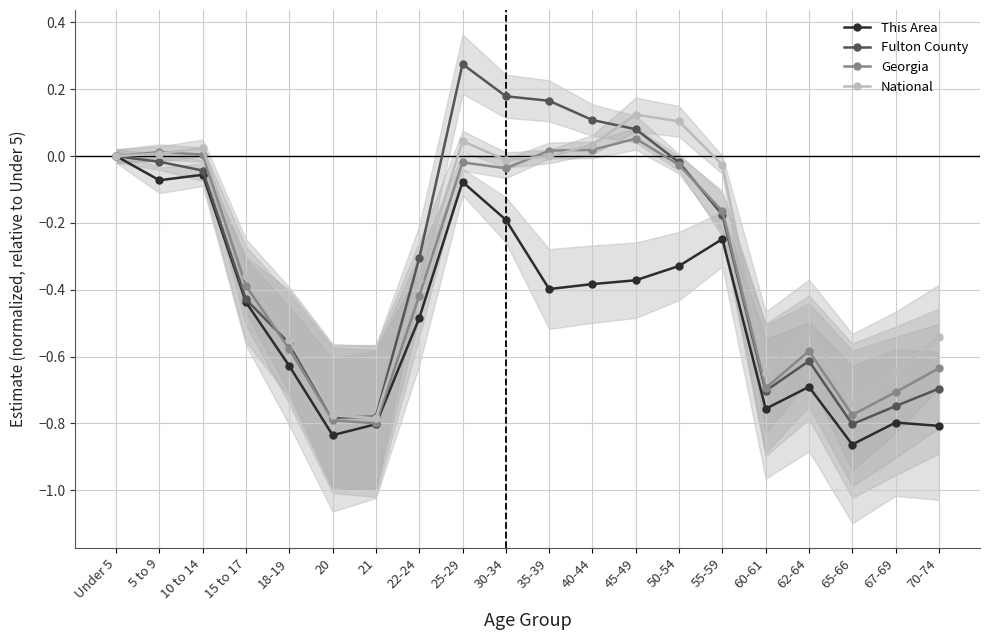

What is the maximum value shown in the chart?

0.3